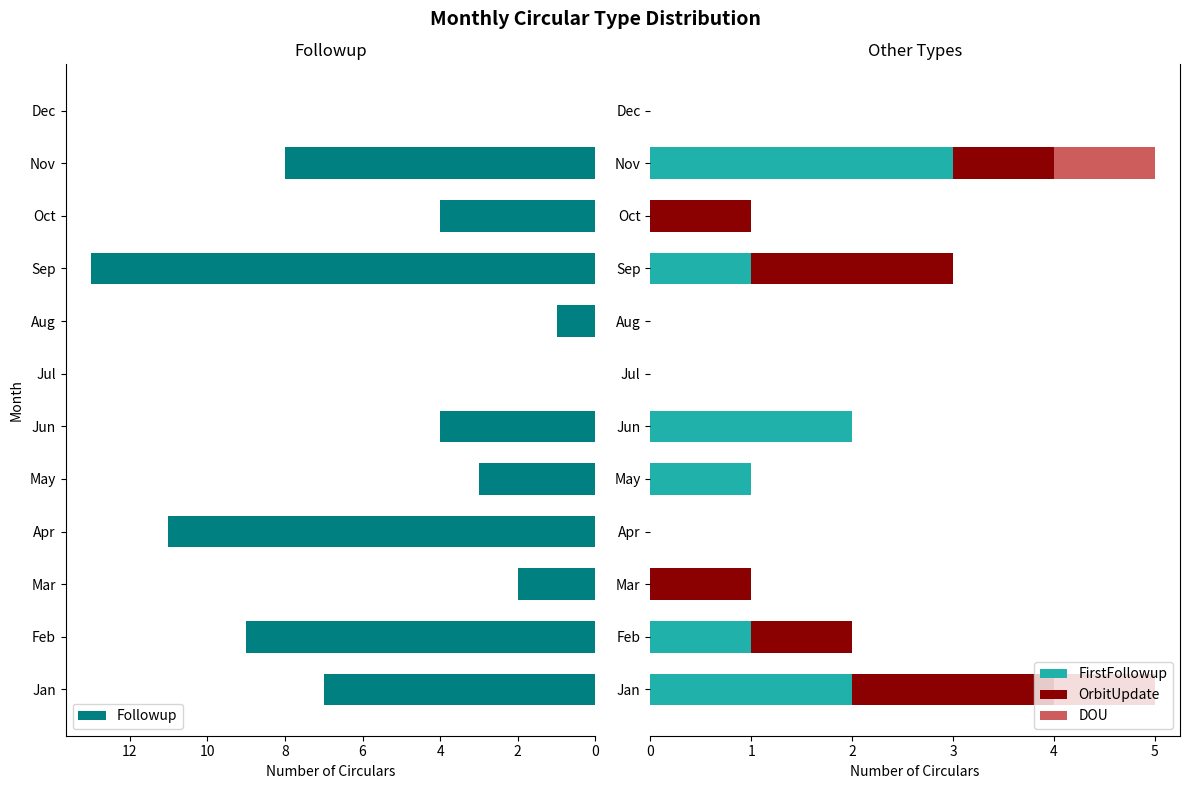

What is the average value of the OrbitUpdate series?

1